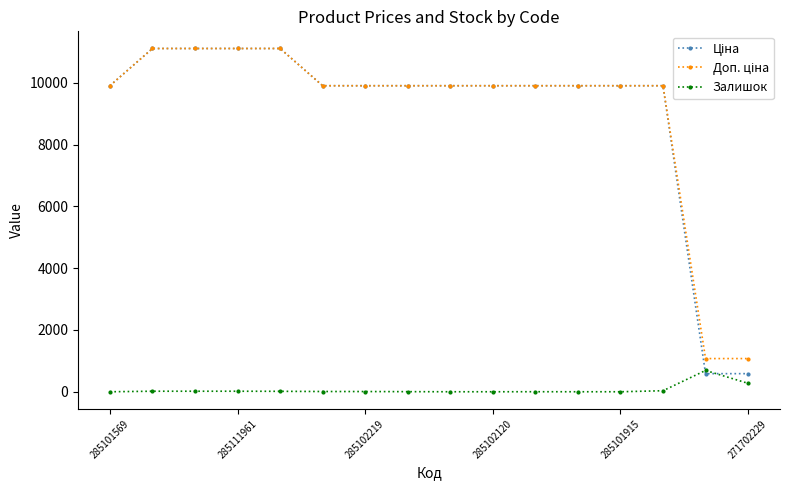

What is the greatest value displayed?

11113.6